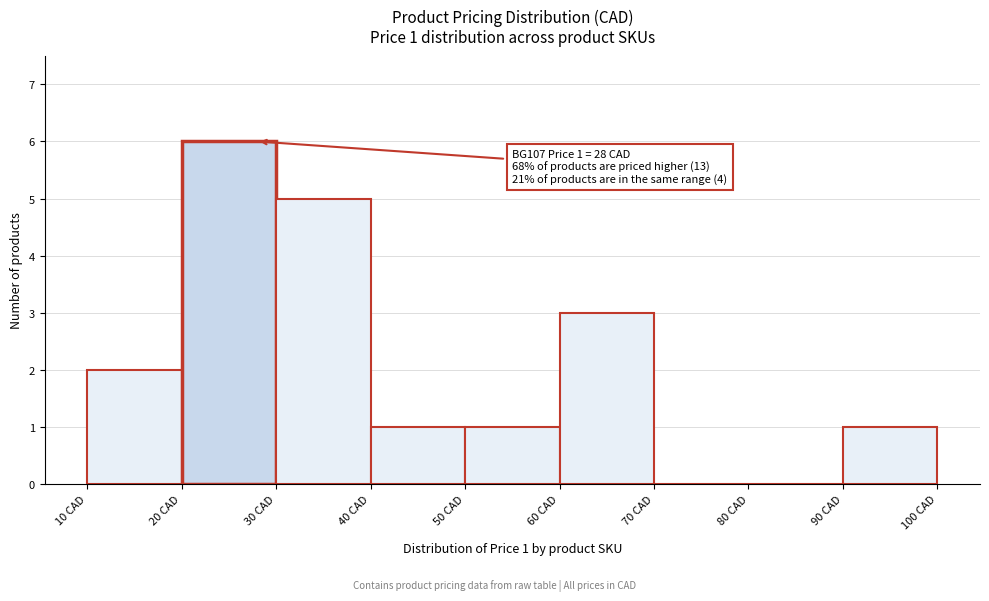

Over which range of the x-axis is the bar tallest?

20 to 30